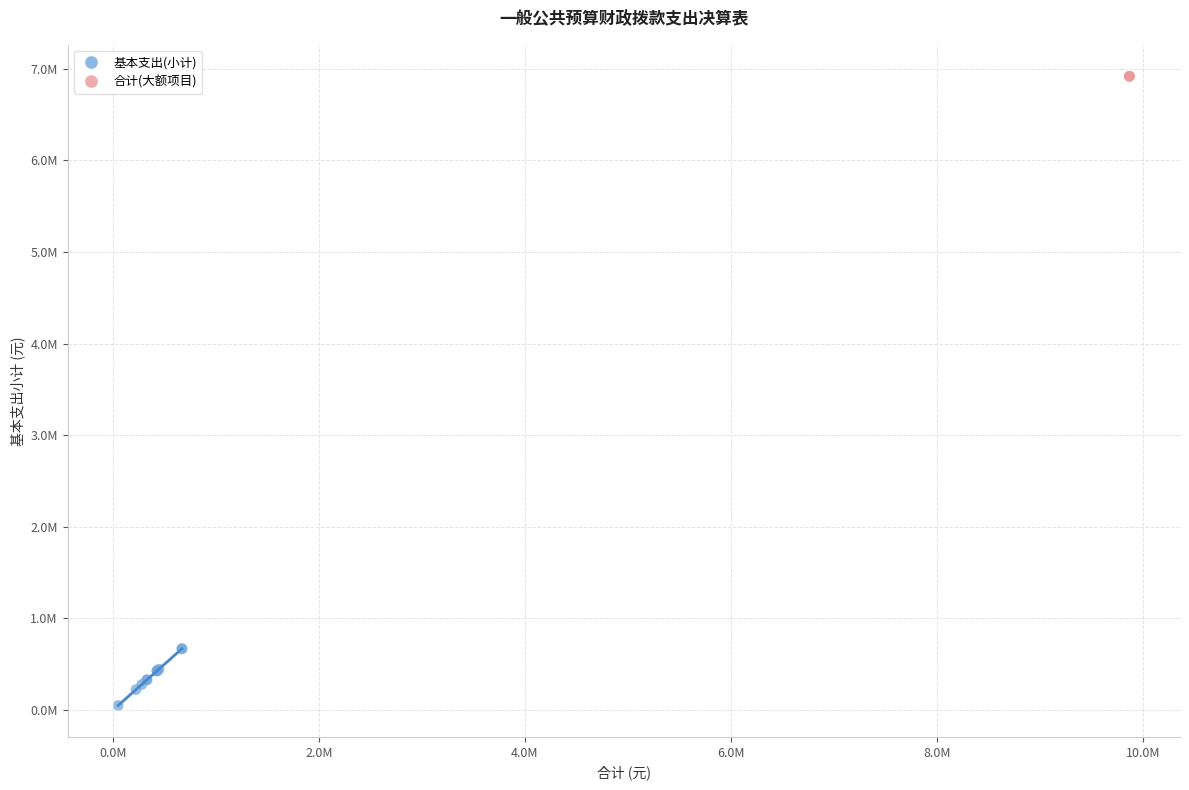

What are all the series names shown in the legend?

基本支出(小计), 合计(大额项目)